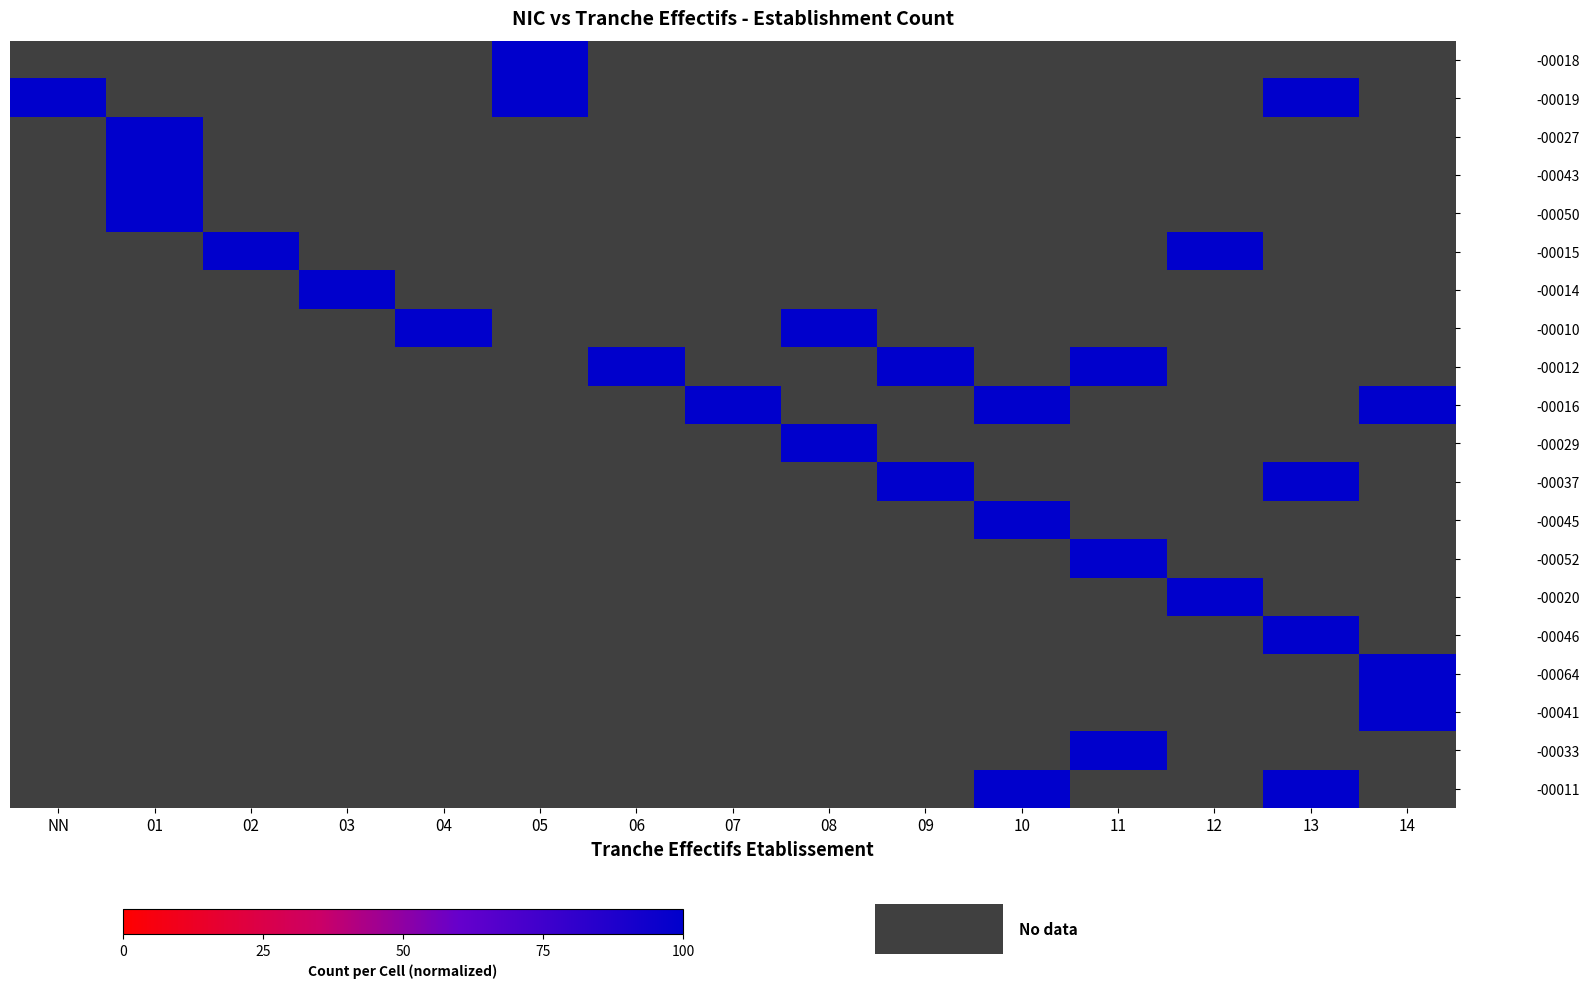

What is the minimum value shown in the chart?

100.0